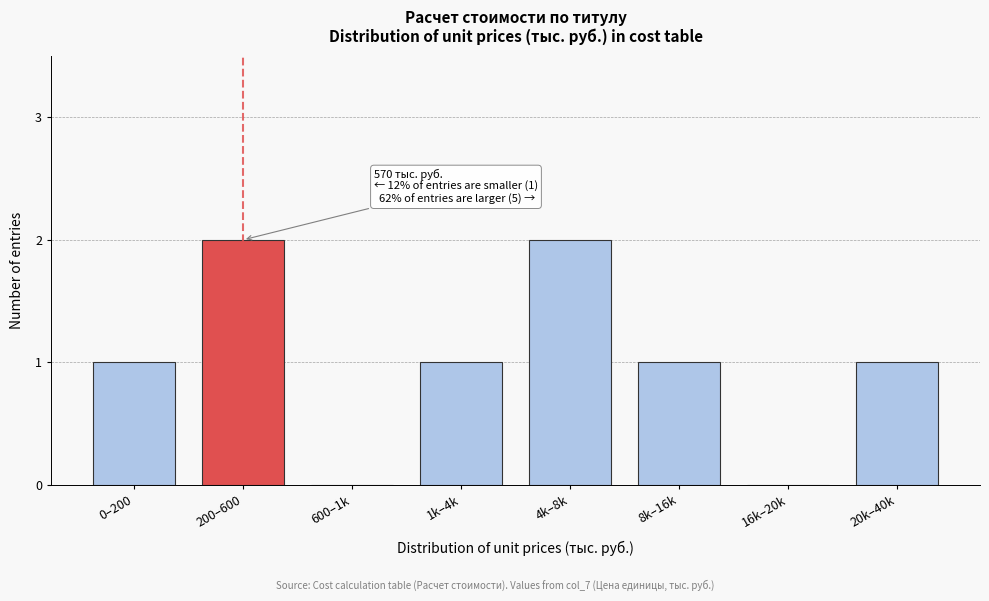

Reading right to left, what are all the values shown in this chart?

20k–40k=1	16k–20k=0	8k–16k=1	4k–8k=2	1k–4k=1	600–1k=0	200–600=2	0–200=1